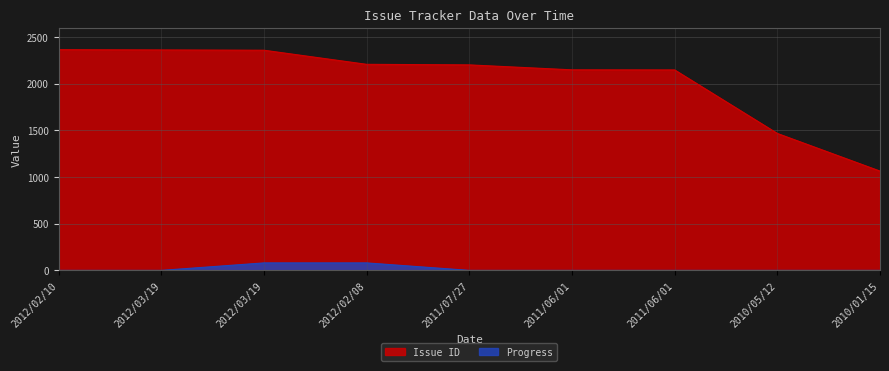

How many lines are shown in the chart?

2